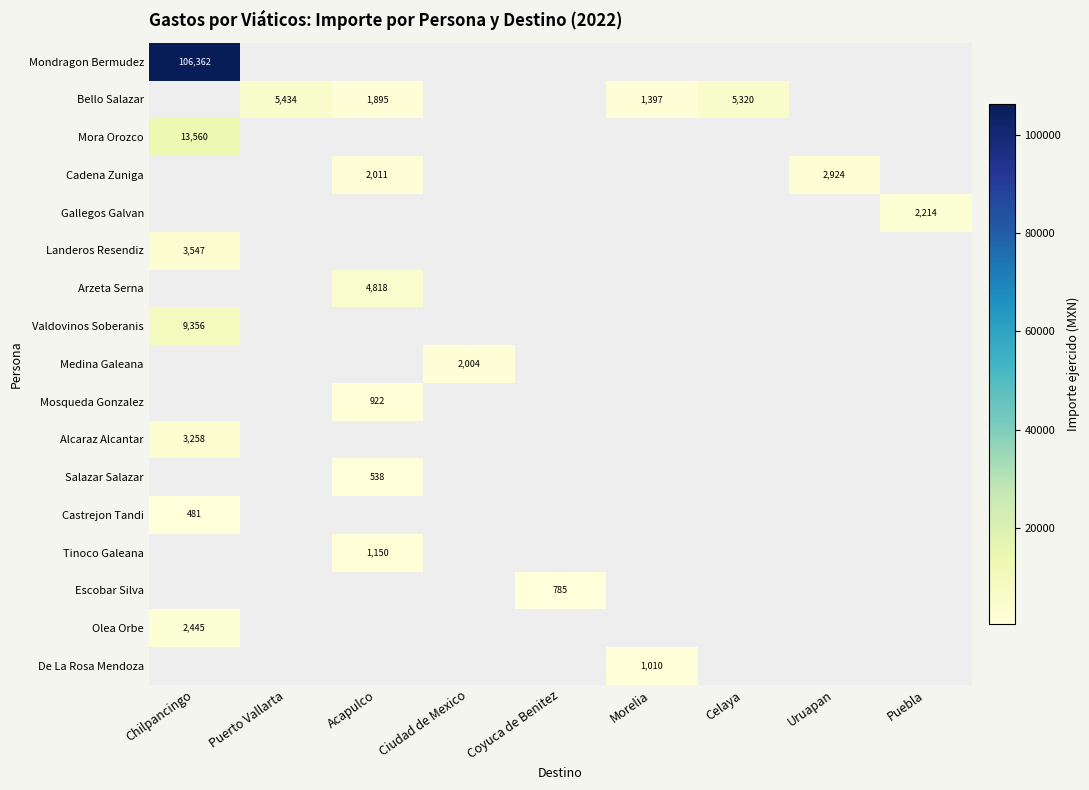

At which label does Valdovinos Soberanis reach its minimum?

Chilpancingo